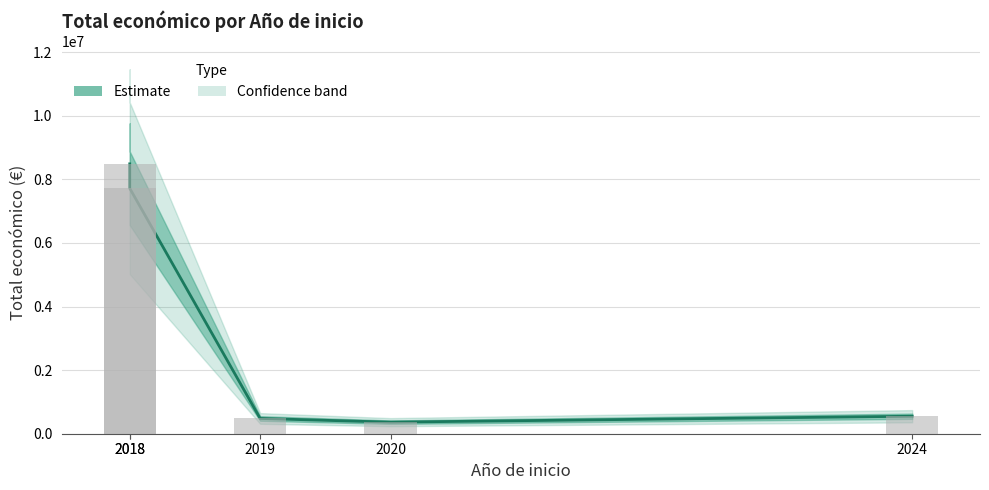

How many bars are there in total?

5